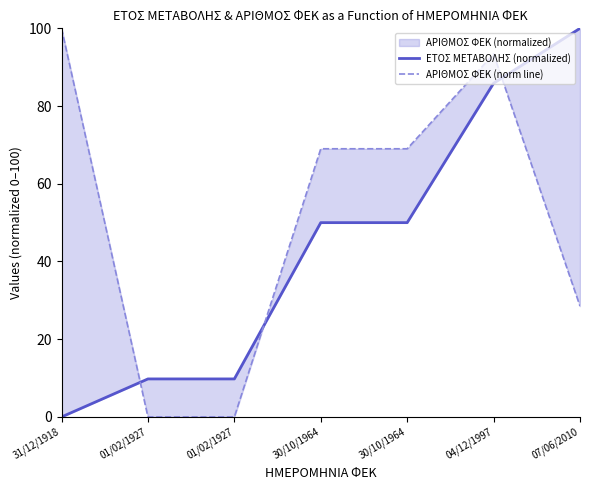

At which category does the chart reach its minimum across all series?

31/12/1918